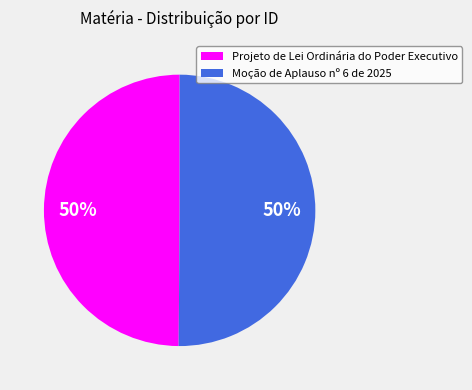

To the nearest percent, what is the average slice percentage?

50%